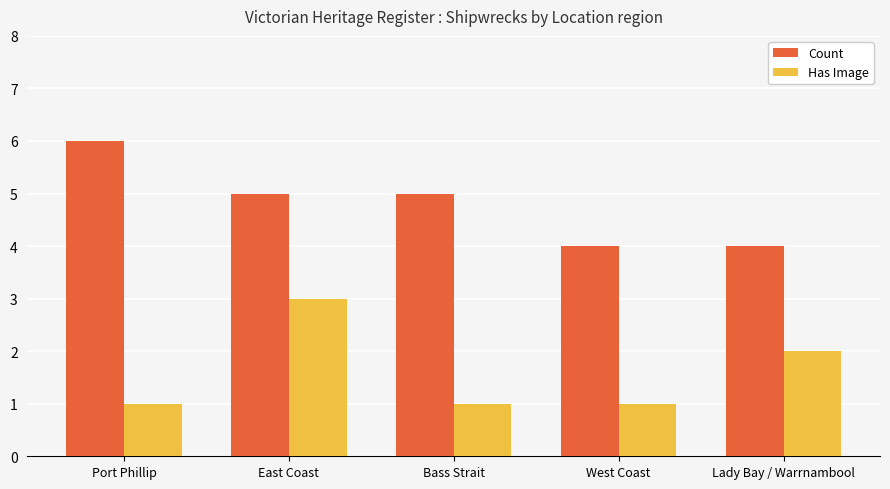

What is the spread (max minus min) of values at Bass Strait?

4